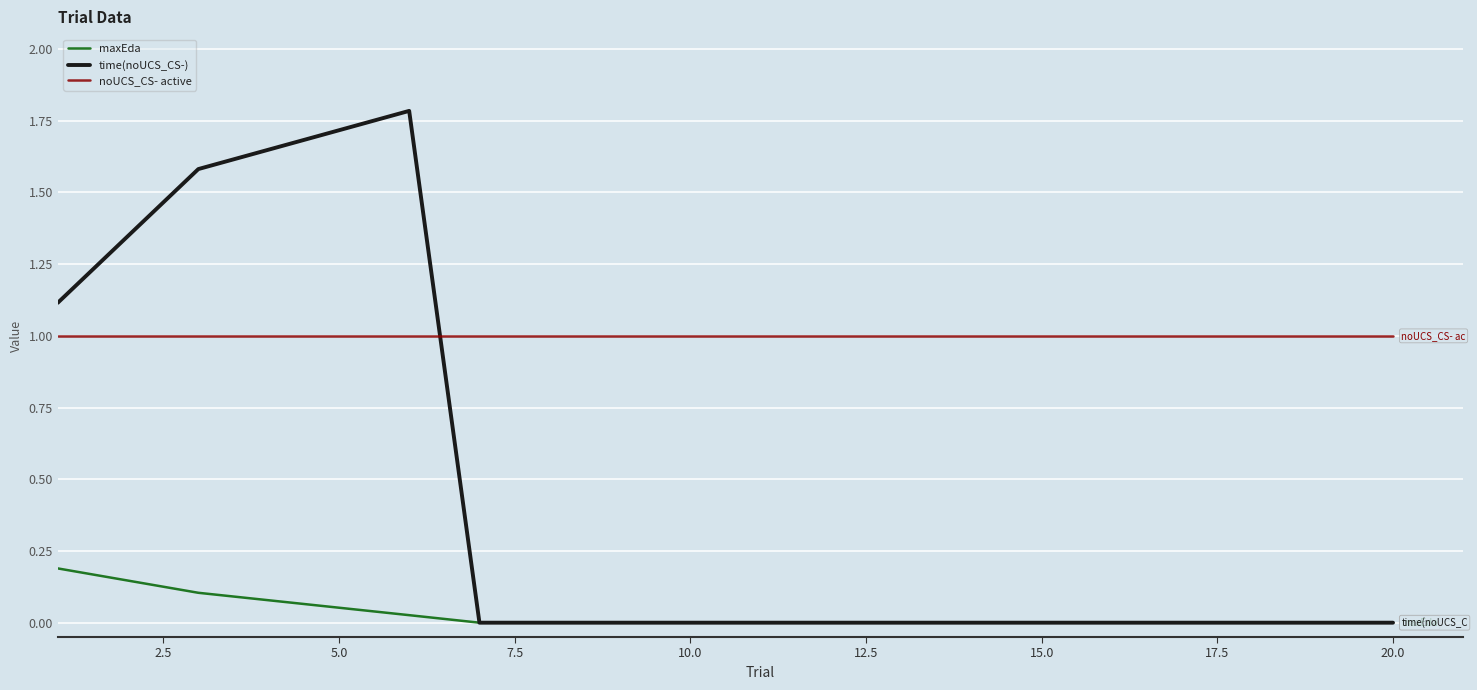

How many lines are shown in the chart?

3